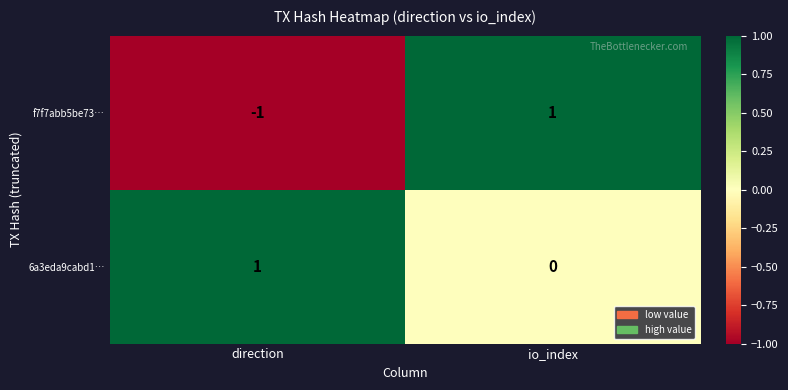

Which label corresponds to the smallest value in the chart?

direction